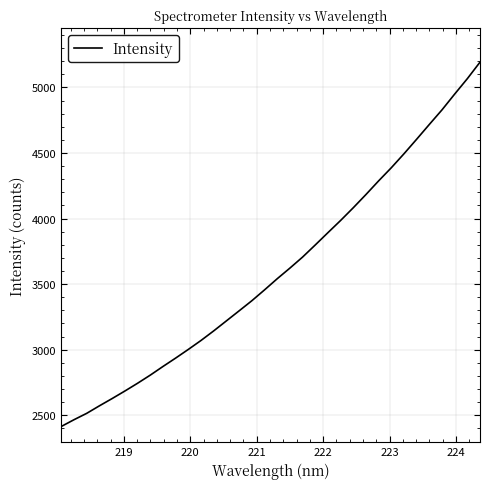

What is the minimum value shown in the chart?

2415.1